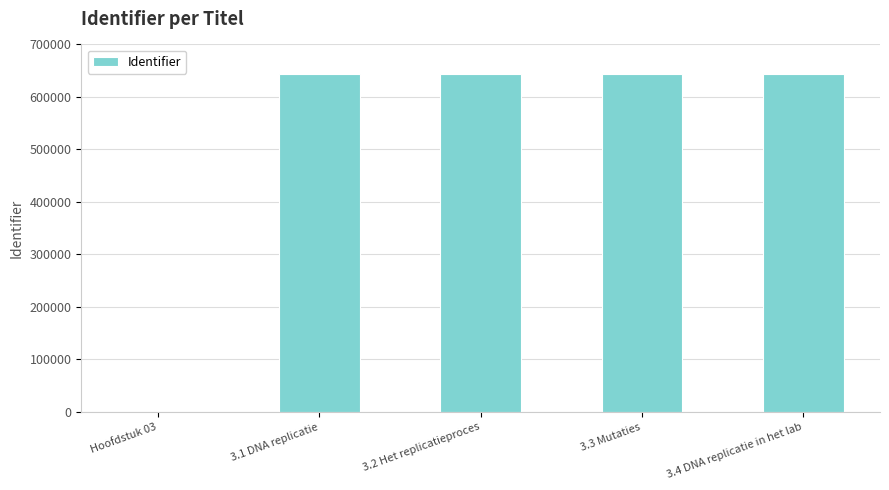

What is the maximum value shown in the chart?

642903